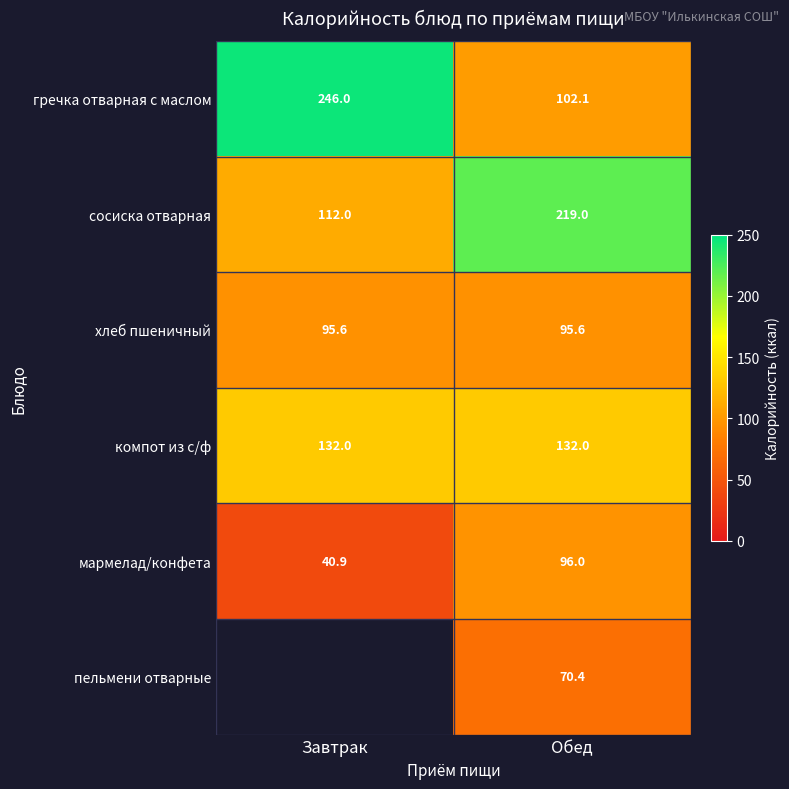

What is the difference between the highest and lowest values at Обед?

148.6